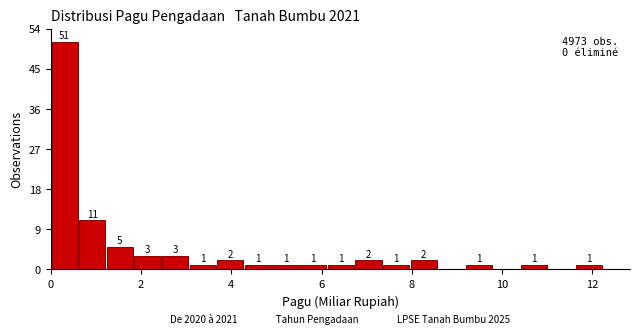

Read against the x-axis, roughly where is the centre of the tallest bar?

0.4